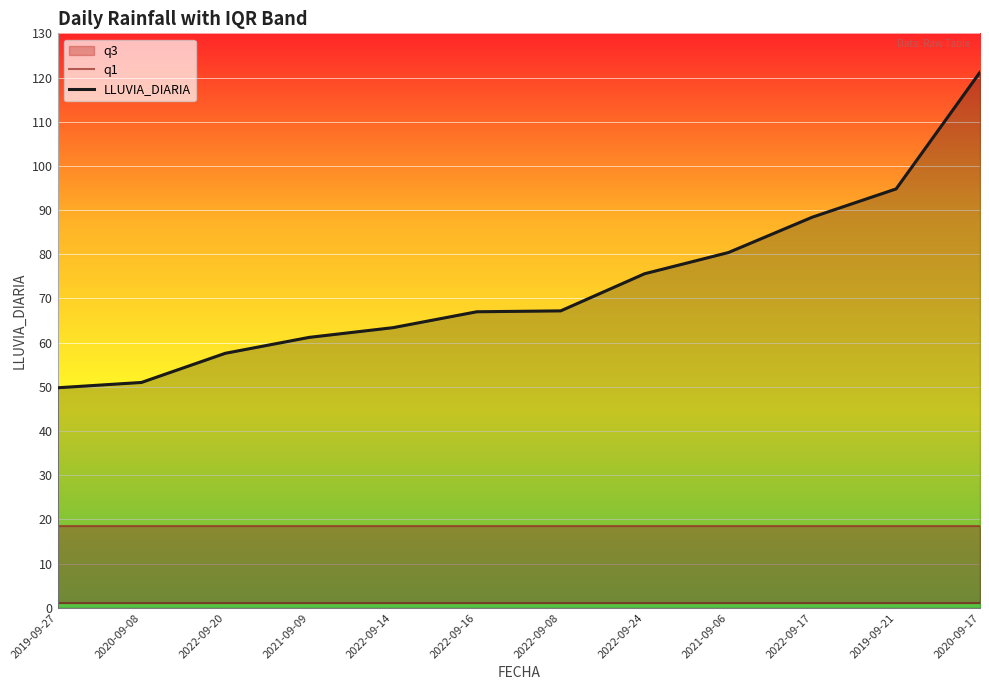

Which series has the widest spread of values?

LLUVIA_DIARIA